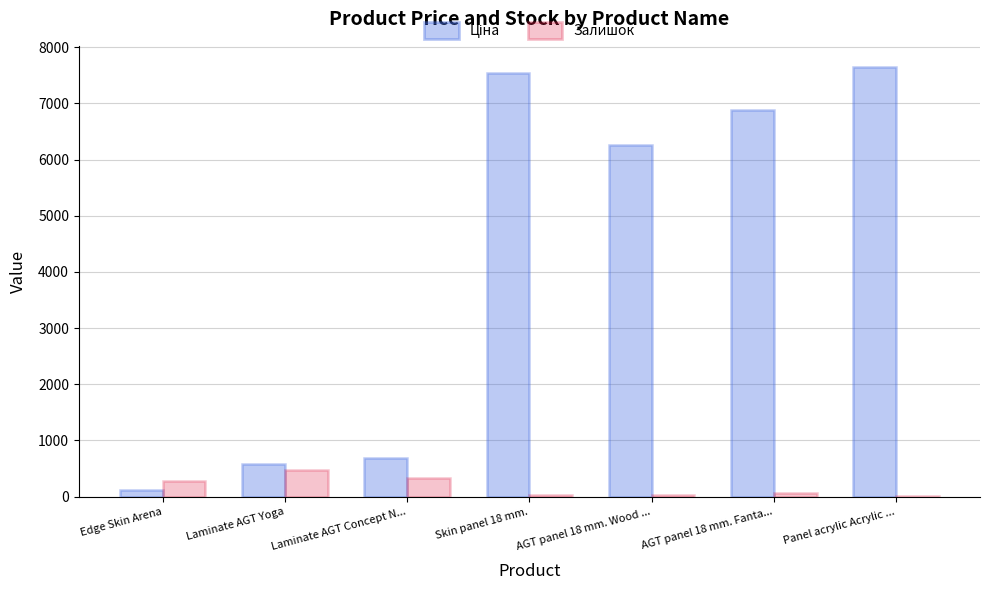

Are the bars horizontal?

No